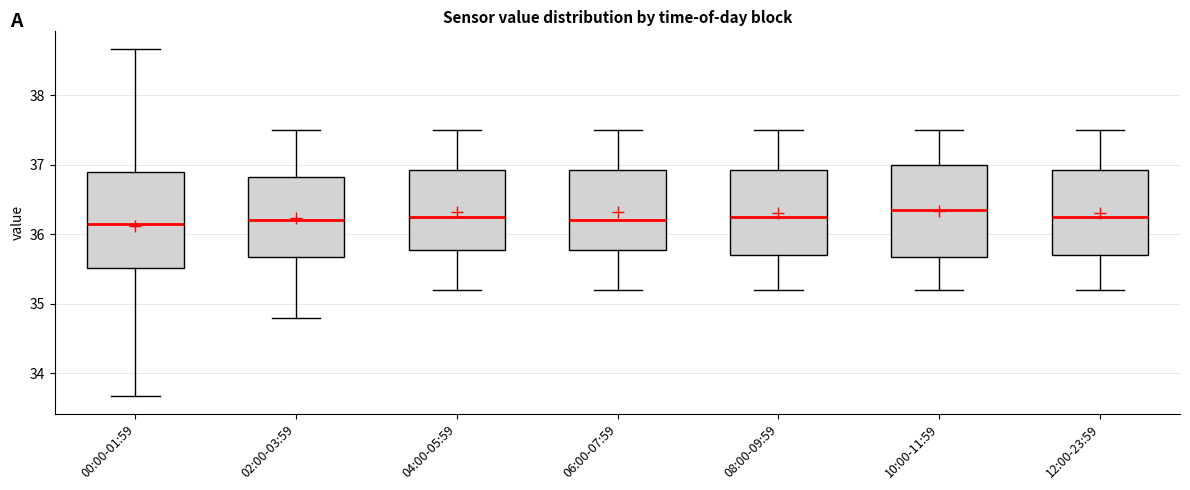

Reading left to right, transcribe this box plot: for each box, give where its median line is, the range the box spans, and where its two whiskers end, as read against the y-axis. The values are not printed on the chart, so give them approximately, as read against the axis.

00:00-01:59: median 36.2, box 35.5 to 36.9, whiskers 33.7 to 38.7
02:00-03:59: median 36.2, box 35.7 to 36.8, whiskers 34.8 to 37.5
04:00-05:59: median 36.3, box 35.8 to 36.9, whiskers 35.2 to 37.5
06:00-07:59: median 36.2, box 35.8 to 36.9, whiskers 35.2 to 37.5
08:00-09:59: median 36.3, box 35.7 to 36.9, whiskers 35.2 to 37.5
10:00-11:59: median 36.4, box 35.7 to 37.0, whiskers 35.2 to 37.5
12:00-23:59: median 36.3, box 35.7 to 36.9, whiskers 35.2 to 37.5